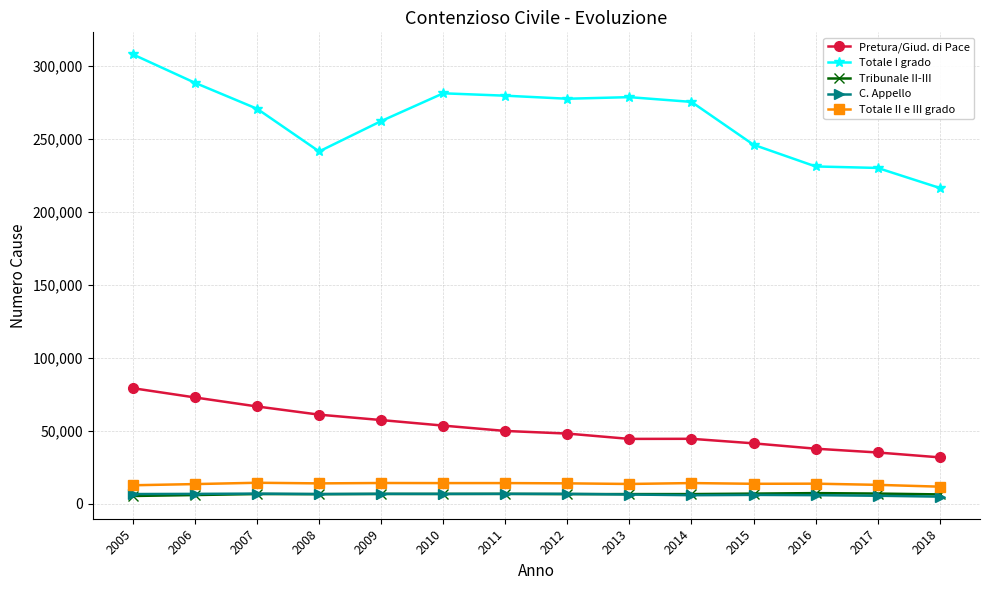

What is the difference between the C. Appello values at 2009 and 2017?

1316